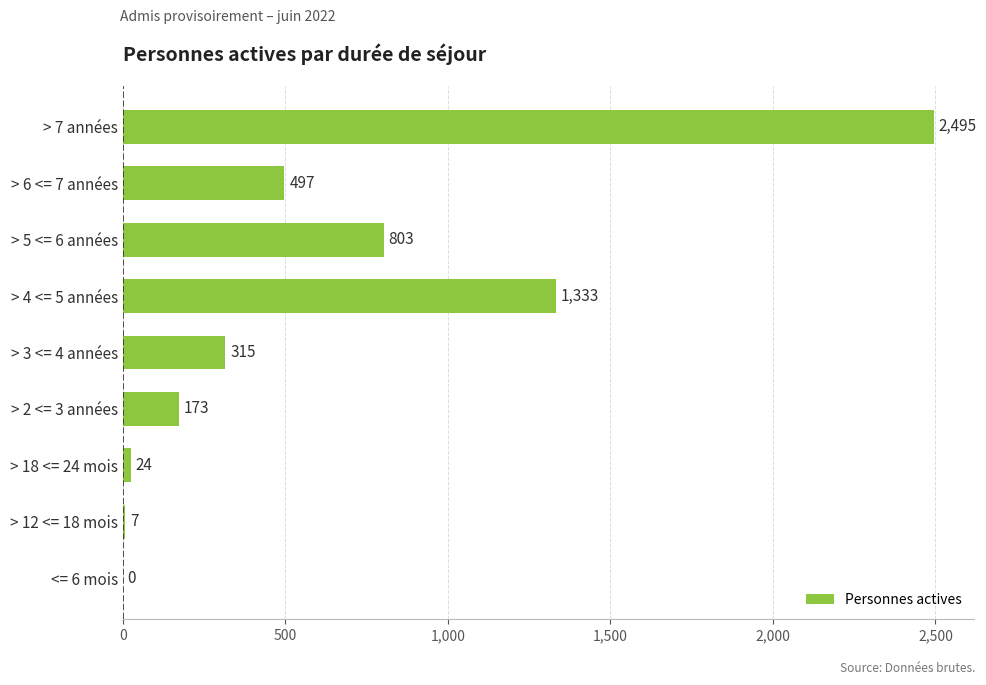

Reading bottom to top, list all the values displayed in this chart.

<= 6 mois=0	> 12 <= 18 mois=7	> 18 <= 24 mois=24	> 2 <= 3 années=173	> 3 <= 4 années=315	> 4 <= 5 années=1333	> 5 <= 6 années=803	> 6 <= 7 années=497	> 7 années=2495